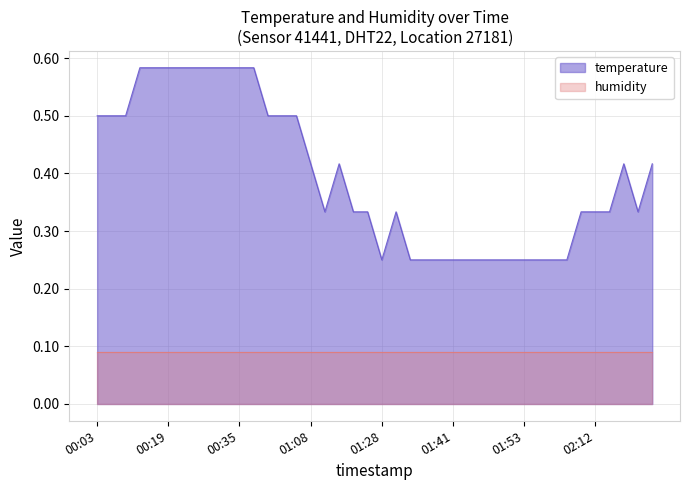

True or false: the data shows 0.2 at 01:51.

True